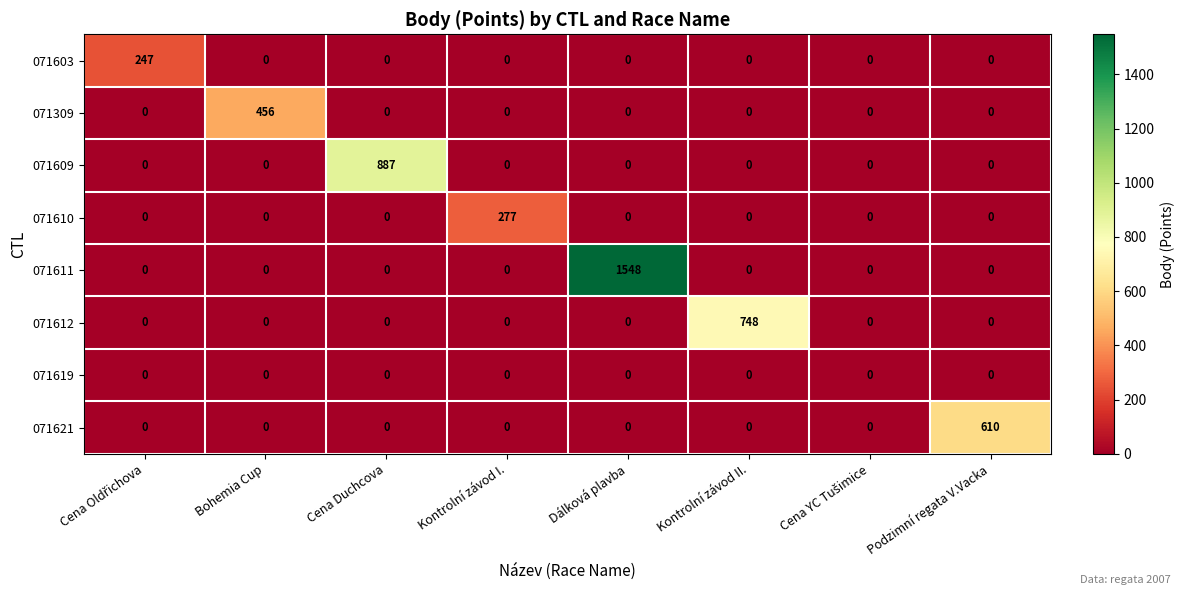

Which series has the largest total across all categories?

071611